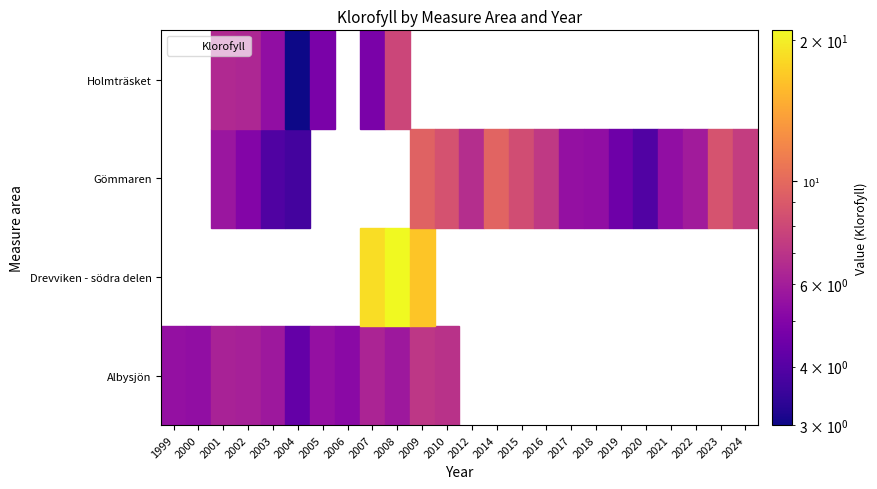

At which label does Holmträsket reach its peak?

2008